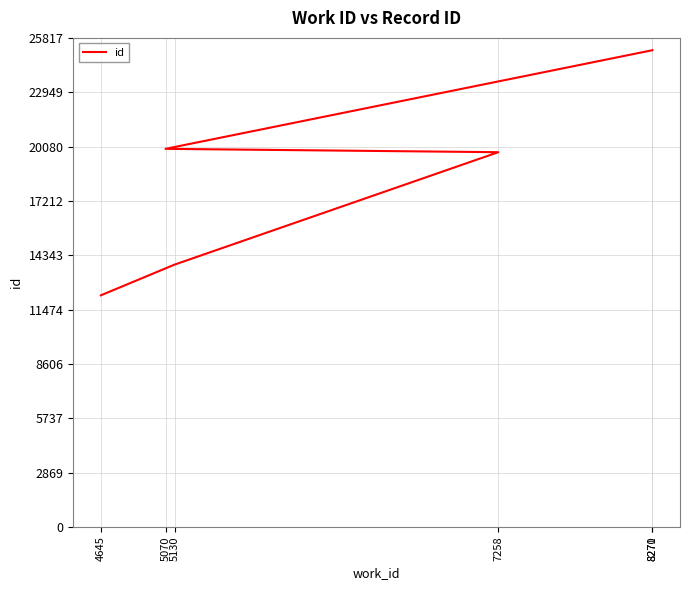

How many lines are shown in the chart?

1